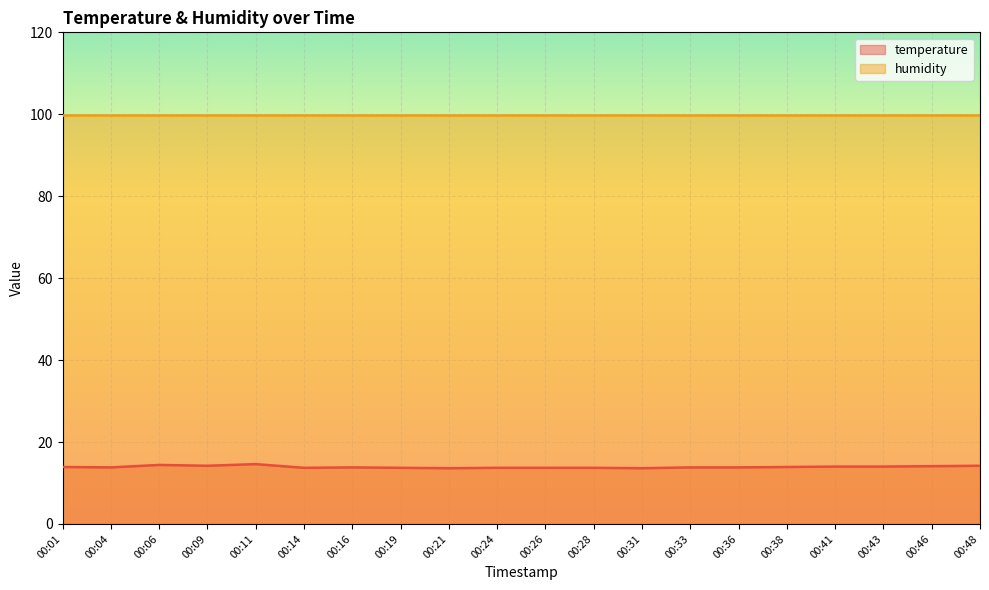

What is the lowest value of the humidity series?

99.9